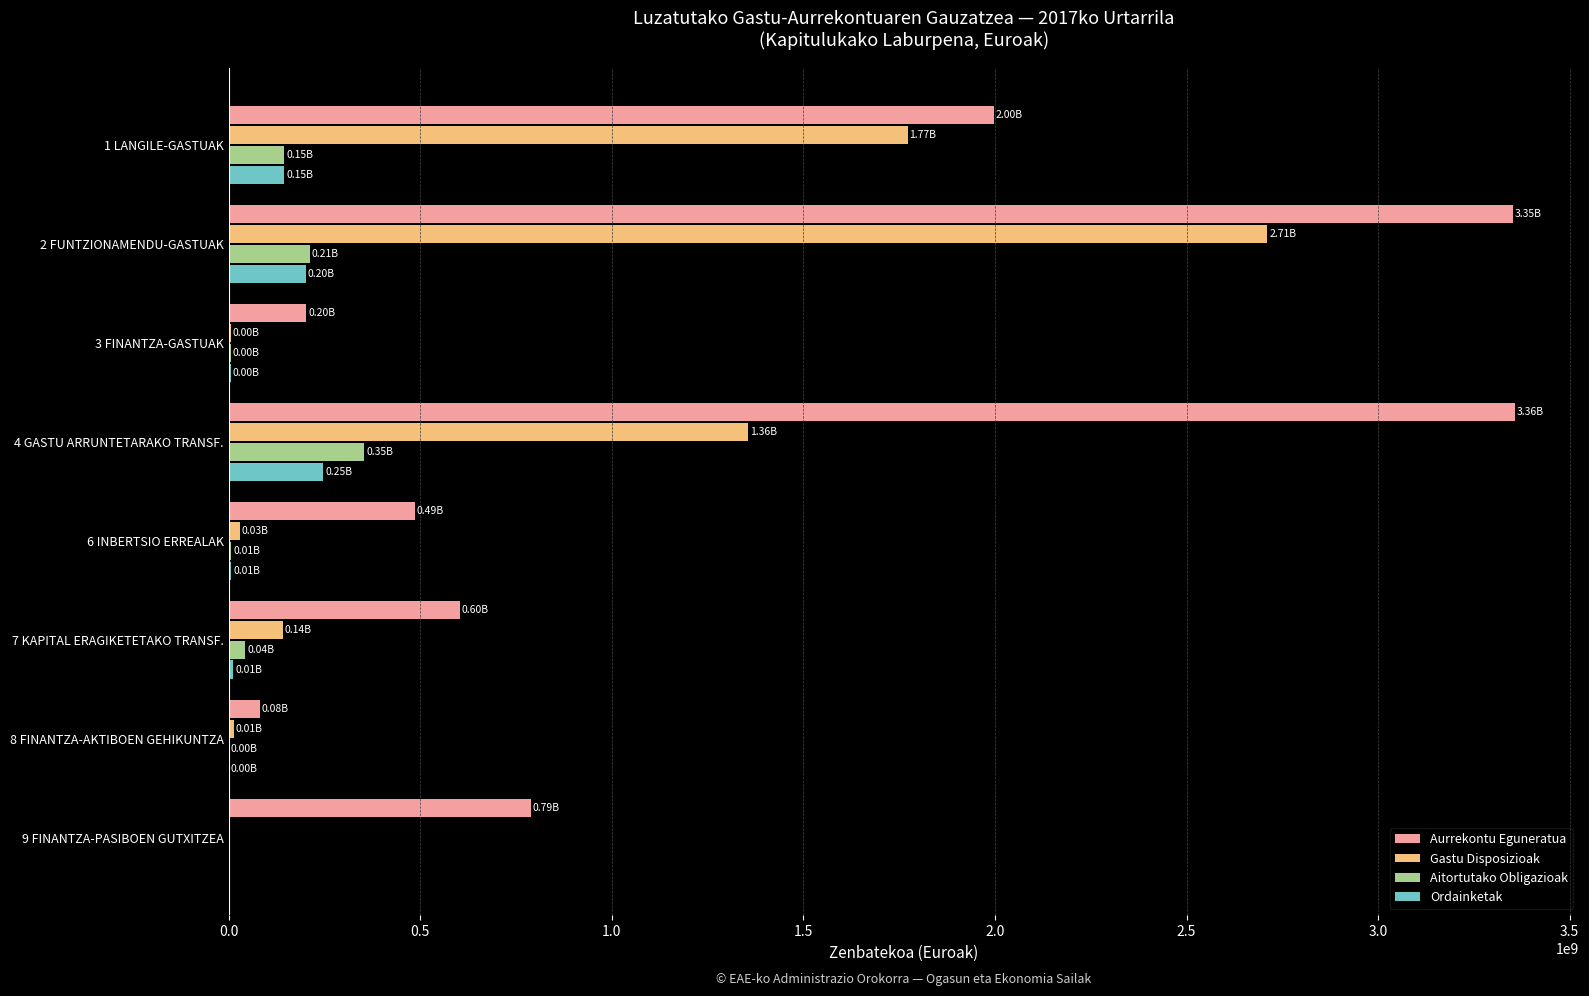

What is the sum of the Aurrekontu Eguneratua values at 9 FINANTZA-PASIBOEN GUTXITZEA and 4 GASTU ARRUNTETARAKO TRANSF.?

4145122769.0